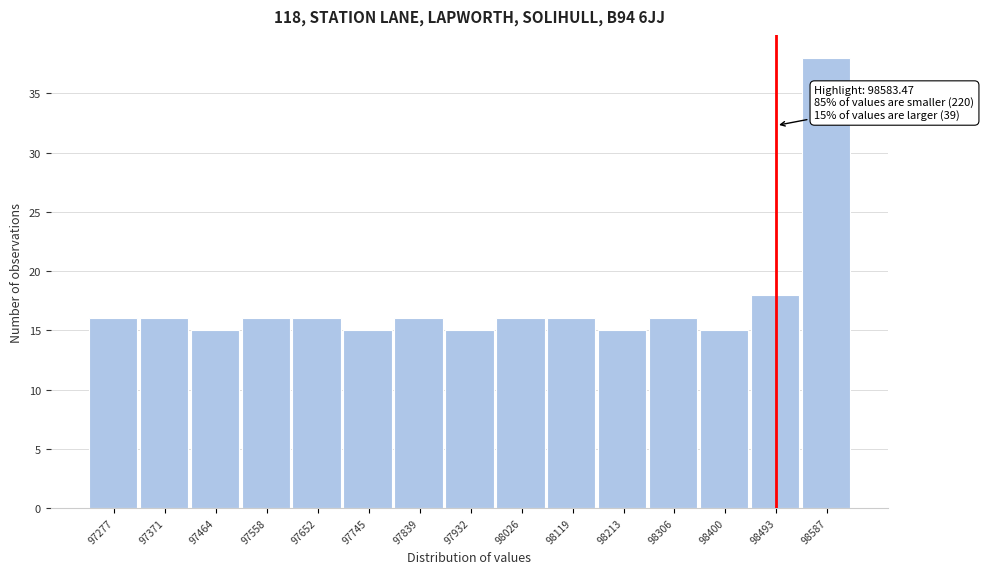

Reading left to right, extract all data points from this chart.

97277=16	97371=16	97464=15	97558=16	97652=16	97745=15	97839=16	97932=15	98026=16	98119=16	98213=15	98306=16	98400=15	98493=18	98587=38